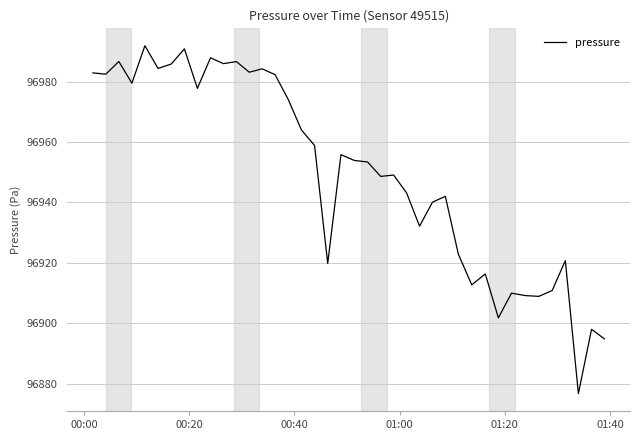

What is the difference between the maximum and minimum values?

115.3